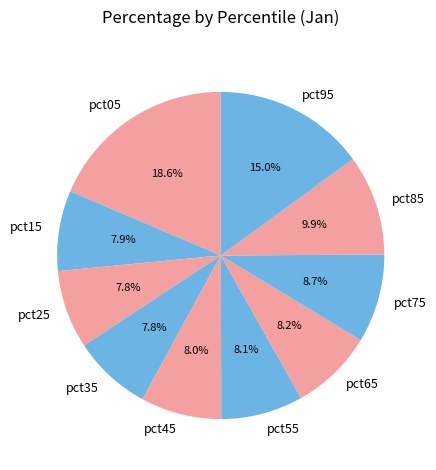

How many slices are in this pie chart?

10